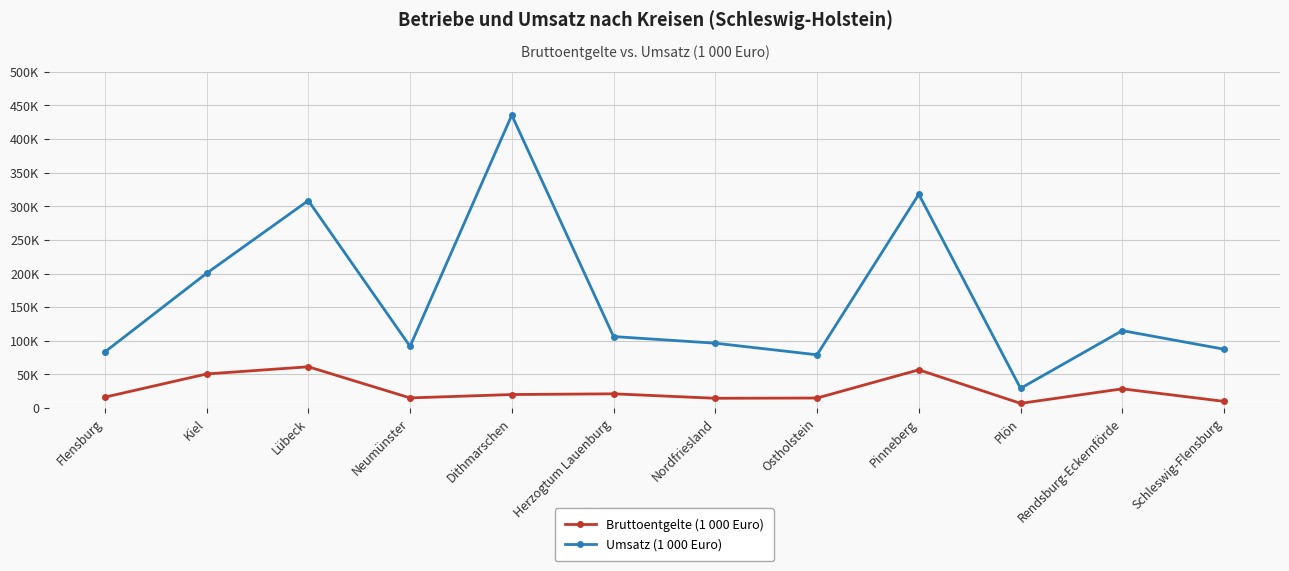

At which category does Bruttoentgelte (1 000 Euro) reach its first local valley?

Neumünster